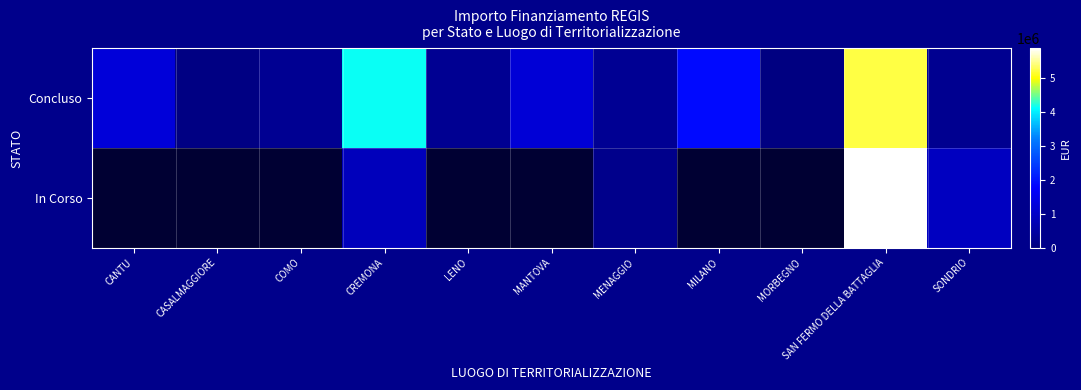

Rank the series by their maximum value, from lowest to highest.

Concluso, In Corso